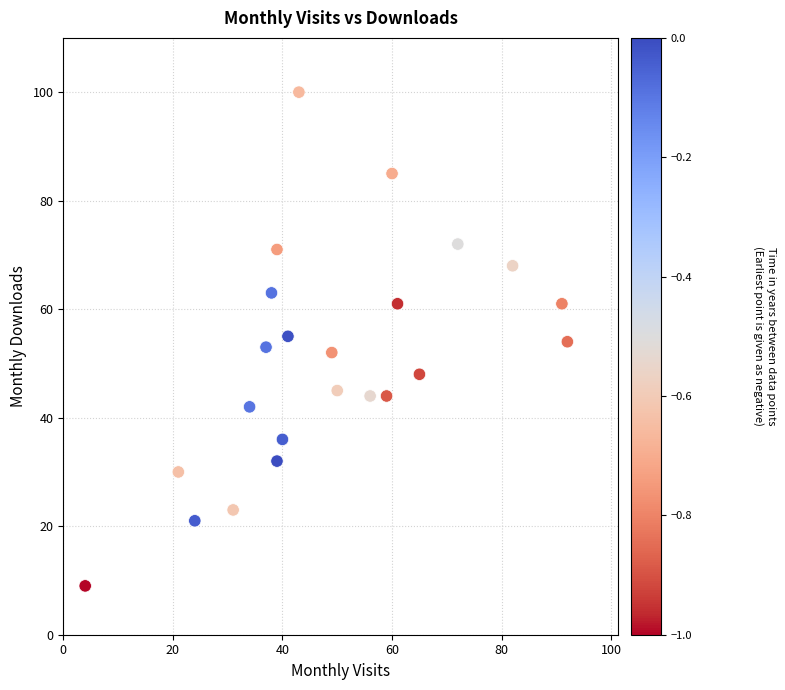

What is the range of X values (max minus min)?

88